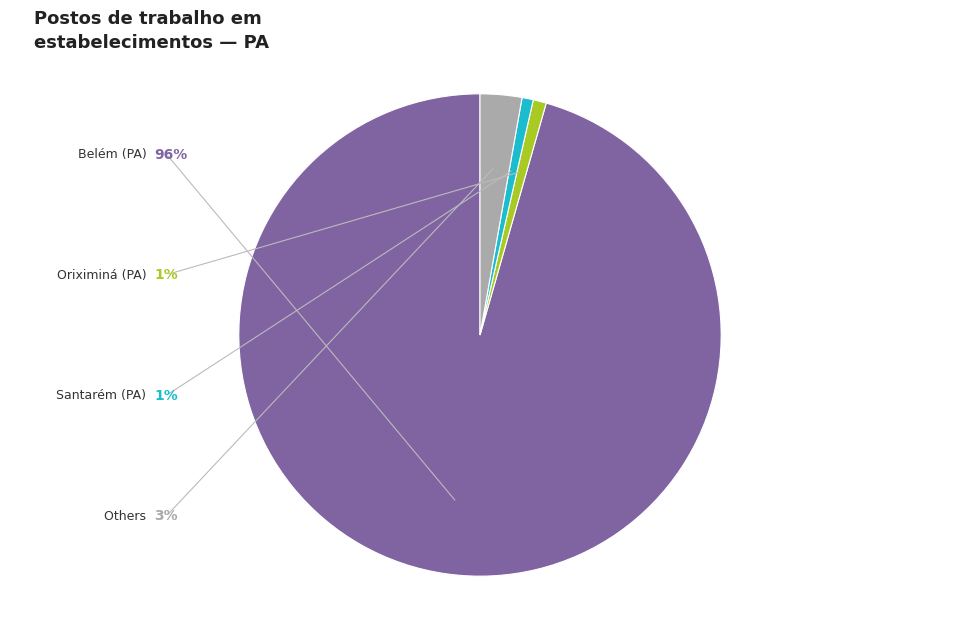

Does any single category account for the majority?

Yes